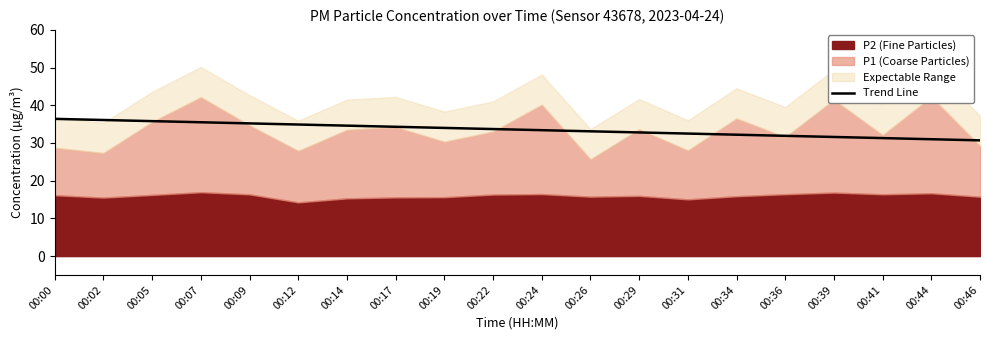

Approximately how many times larger is the value at 00:31 compared to 00:00?

0.9